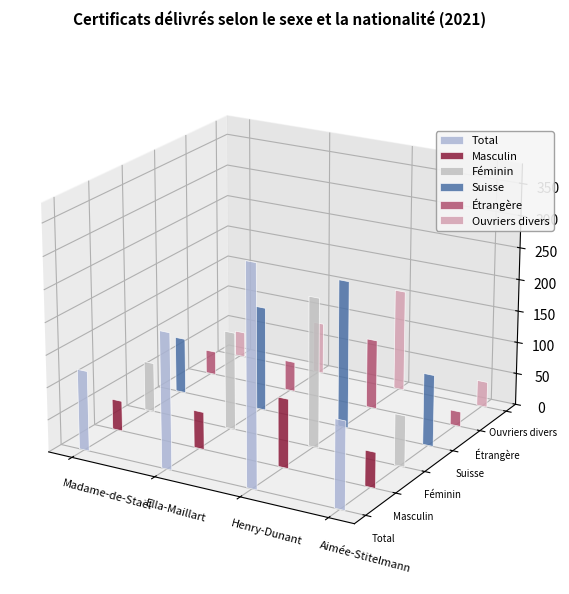

What is the smallest value displayed?

23